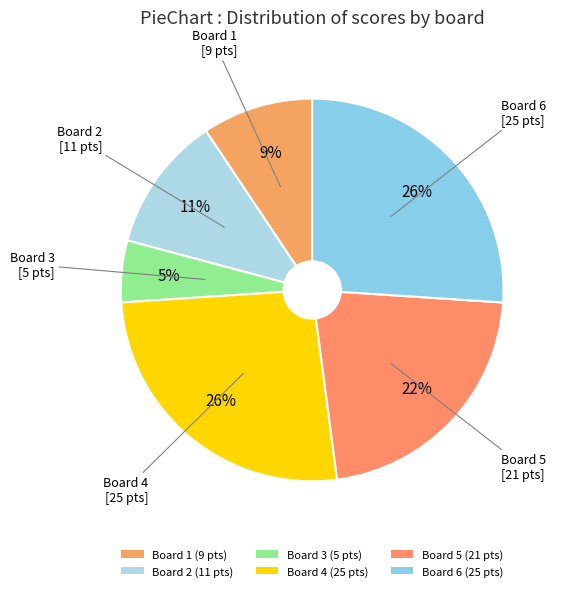

What is the smallest slice in the pie chart?

3